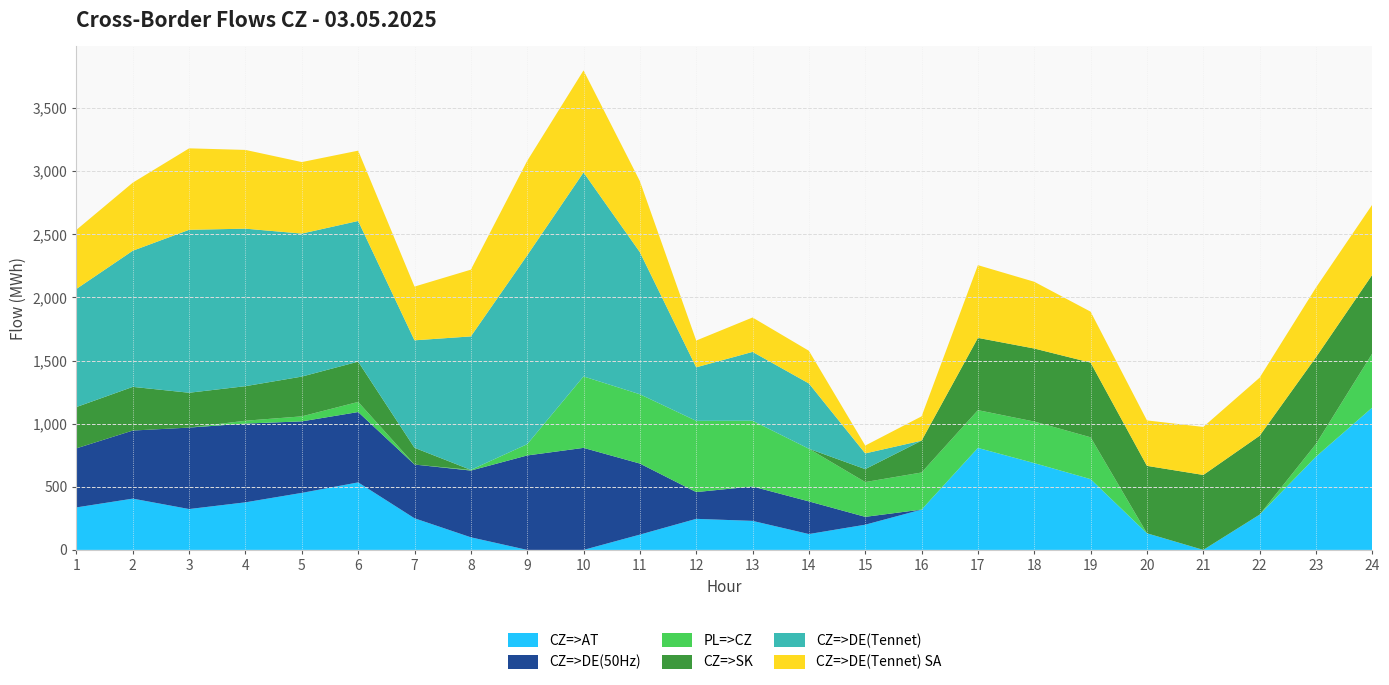

Reading left to right, transcribe all the data shown in this chart.

CZ=>AT: 1=336.7	2=406.3	3=323.7	4=377.0	5=451.8	6=534.9	7=250.6	8=99.8	9=0.0	10=0.0	11=121.2	12=246.1	13=229.9	14=125.6	15=199.7	16=319.4	17=808.0	18=687.6	19=560.7	20=131.6	21=0.0	22=279.6	23=739.0	24=1128.1
CZ=>DE(50Hz): 1=468.0	2=539.4	3=645.4	4=623.9	5=566.5	6=557.3	7=425.8	8=528.8	9=748.2	10=808.3	11=562.9	12=212.0	13=272.6	14=258.7	15=62.2	16=0.0	17=0.0	18=0.0	19=0.0	20=0.0	21=0.0	22=0.0	23=0.0	24=0.0
PL=>CZ: 1=0.0	2=0.0	3=0.0	4=22.6	5=39.7	6=80.3	7=0.0	8=5.4	9=89.4	10=566.1	11=549.0	12=564.4	13=521.0	14=417.1	15=275.6	16=293.9	17=299.2	18=329.3	19=331.4	20=0.0	21=0.0	22=0.0	23=100.3	24=428.5
CZ=>SK: 1=327.3	2=346.0	3=276.1	4=273.8	5=315.2	6=319.0	7=132.6	8=0.0	9=0.0	10=0.0	11=0.0	12=0.0	13=0.0	14=0.0	15=102.6	16=252.4	17=572.6	18=578.7	19=591.8	20=534.3	21=593.8	22=624.8	23=687.5	24=624.0
CZ=>DE(Tennet): 1=936.0	2=1078.7	3=1290.9	4=1247.8	5=1133.0	6=1114.5	7=851.5	8=1057.5	9=1496.3	10=1616.5	11=1125.8	12=424.1	13=545.2	14=517.4	15=124.4	16=0.0	17=0.0	18=0.0	19=0.0	20=0.0	21=0.0	22=0.0	23=0.0	24=0.0
CZ=>DE(Tennet) SA: 1=468.0	2=539.3	3=645.5	4=623.9	5=566.5	6=557.2	7=425.7	8=528.7	9=748.1	10=808.2	11=562.9	12=212.1	13=272.6	14=258.7	15=62.2	16=192.4	17=576.2	18=528.8	19=403.6	20=360.0	21=380.5	22=460.1	23=551.7	24=555.3